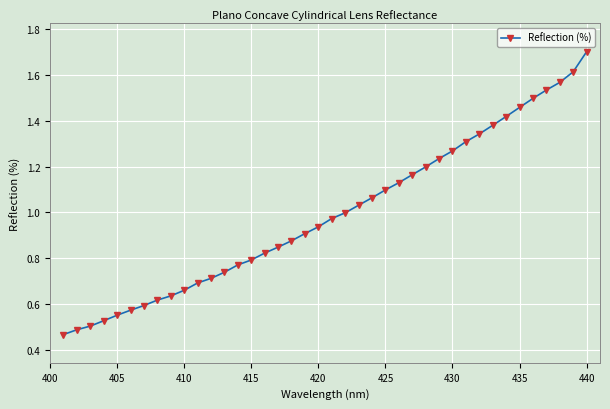

What is the average value?

1.0